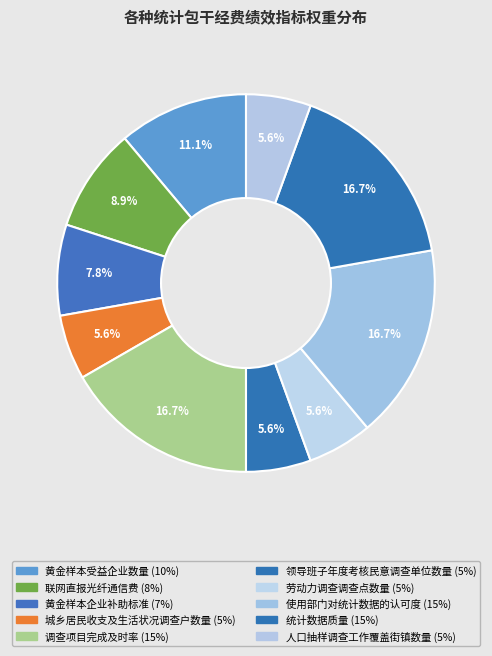

How many segments does this pie chart have?

10